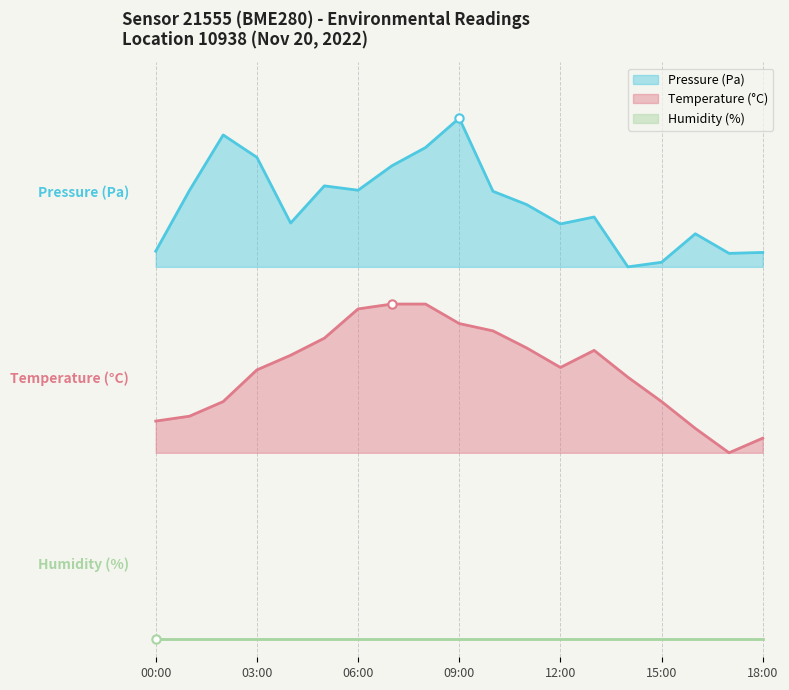

Between 04:00 and 14:00, which series saw the biggest shift?

pressure